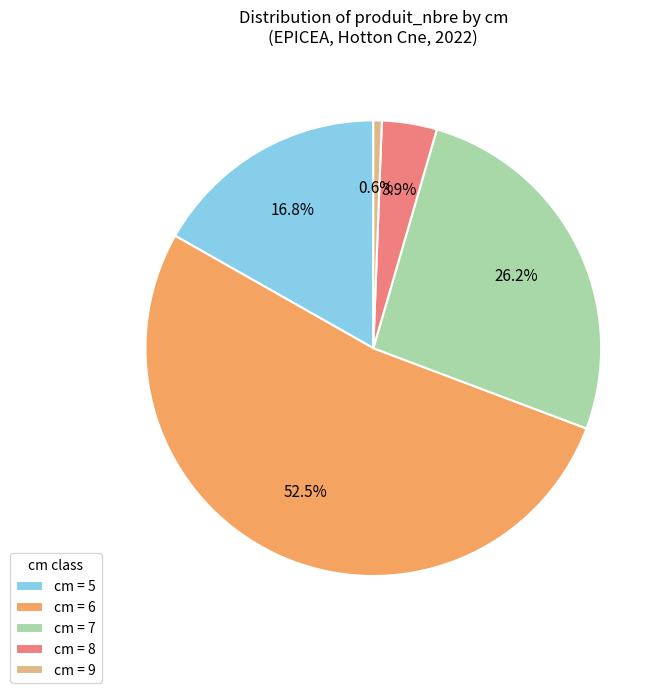

What percentage is NOT represented by cm = 9?

99.4%